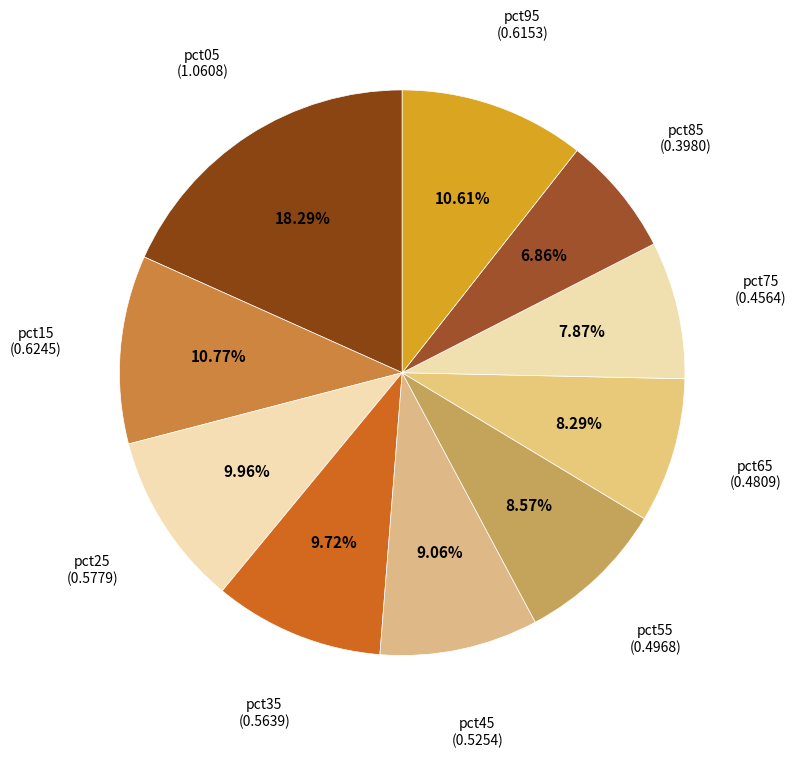

Count the number of slices in the pie.

10